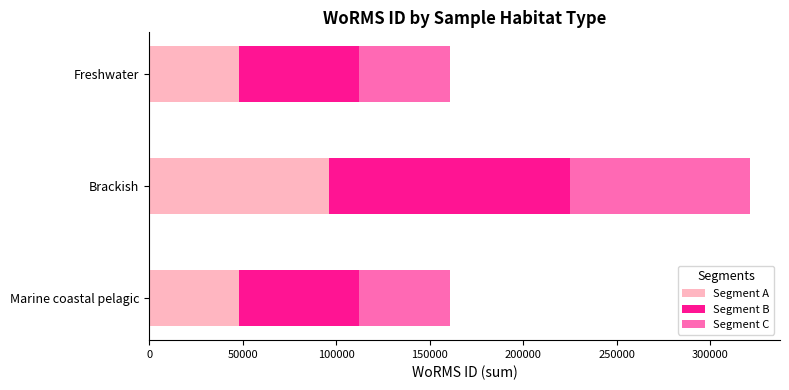

What are all the series names shown in the legend?

Segment A, Segment B, Segment C